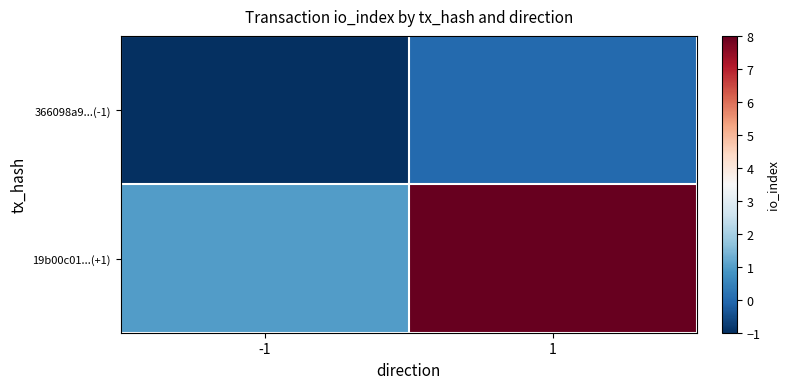

What is the maximum value shown in the chart?

8